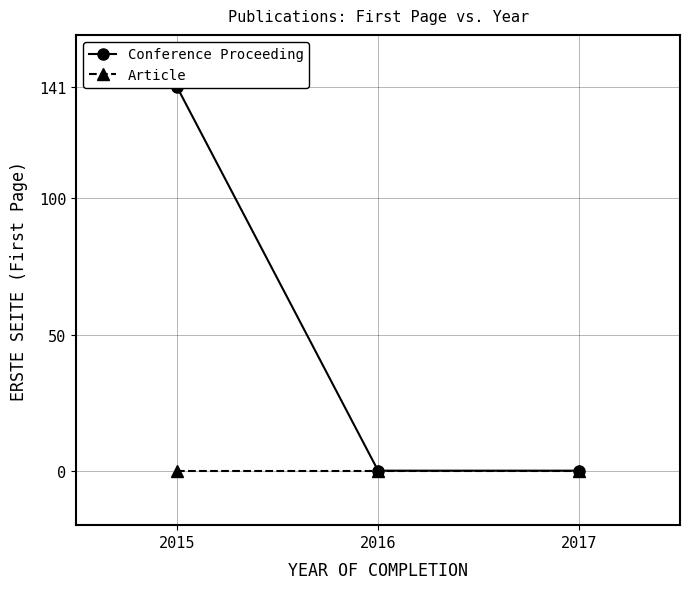

Reading left to right, what are all the values shown in this chart?

Conference Proceeding: 141	0	0
Article: 0	0	0